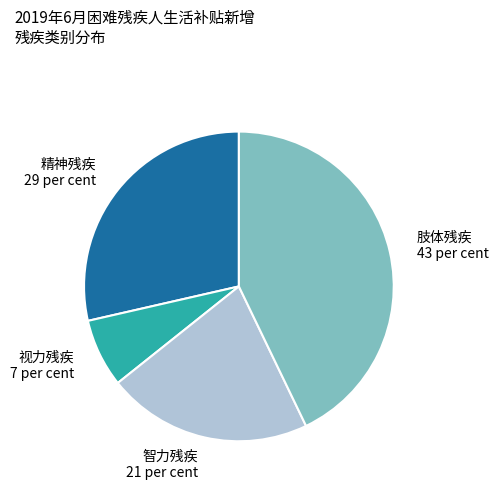

Is 智力残疾 the majority of the pie?

No